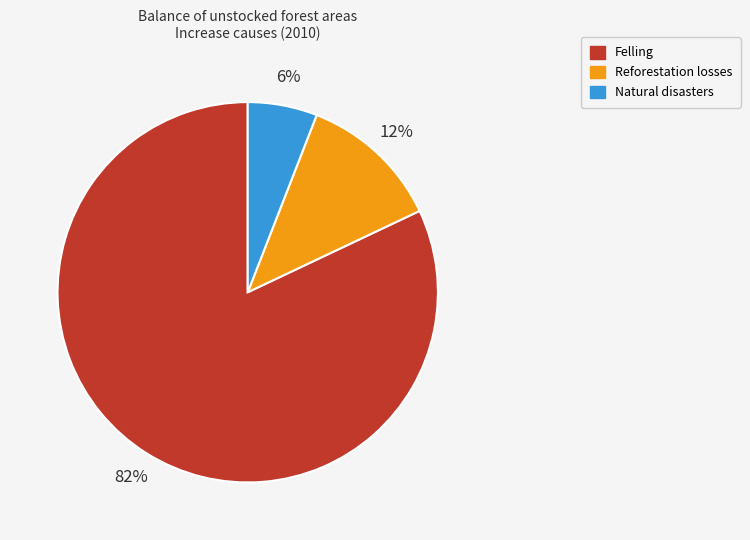

What is the smallest slice in the pie chart?

Natural disasters